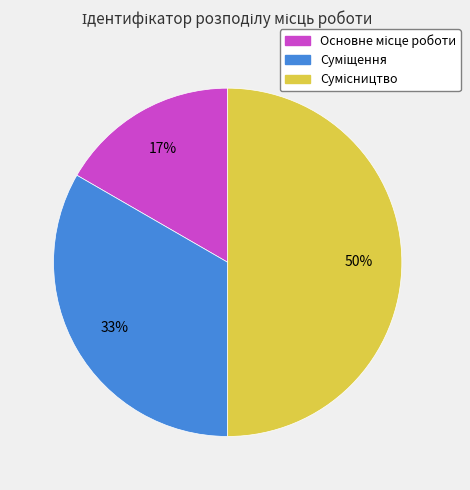

To the nearest percent, what is the average slice percentage?

33%